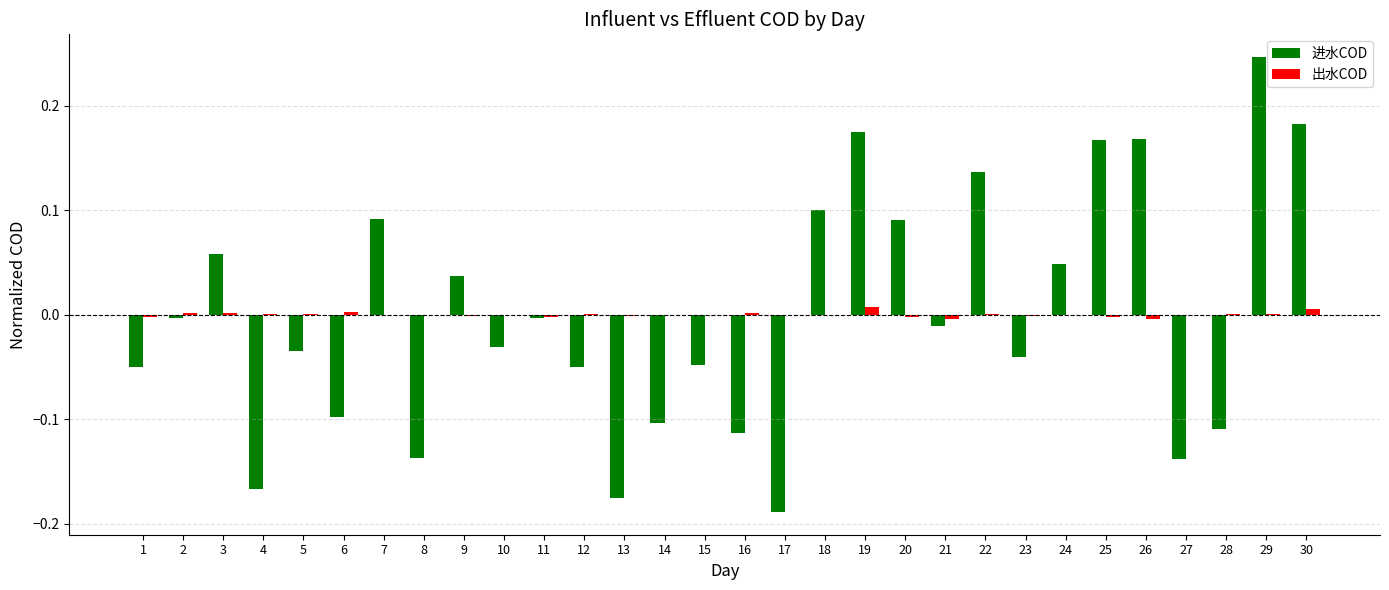

How many groups of bars are there?

30